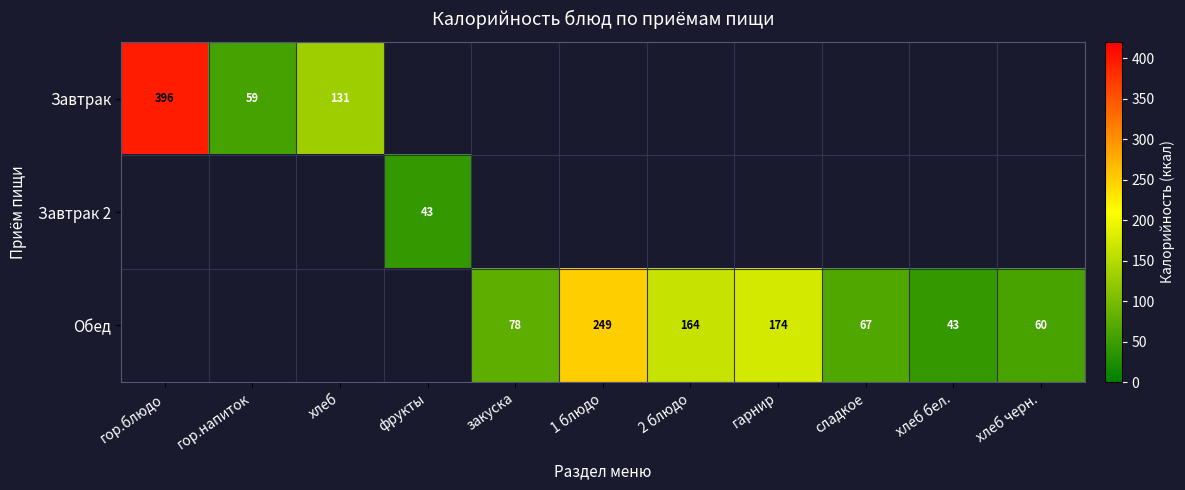

Is the value of Завтрак 2 at фрукты greater than the value of Завтрак at гор.блюдо?

No